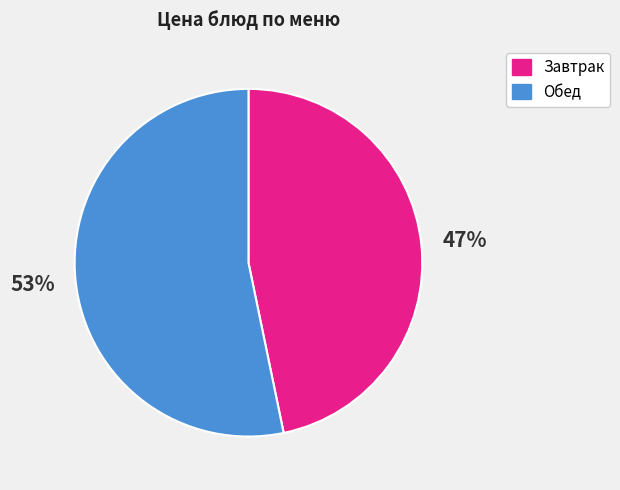

How many segments does this pie chart have?

2